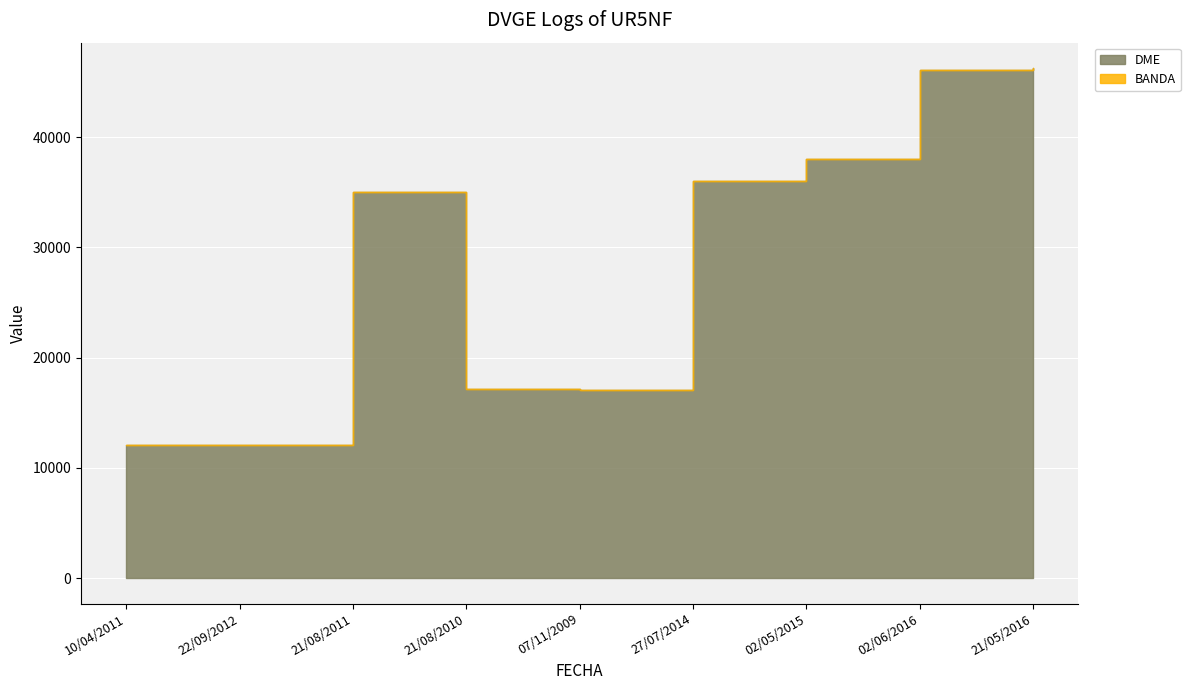

Reading right to left, list all the values displayed in this chart.

DME: 46250	46098	38017	36009	17069	17140	35014	12040	12040
BANDA: 20	20	10	20	17	20	20	20	17